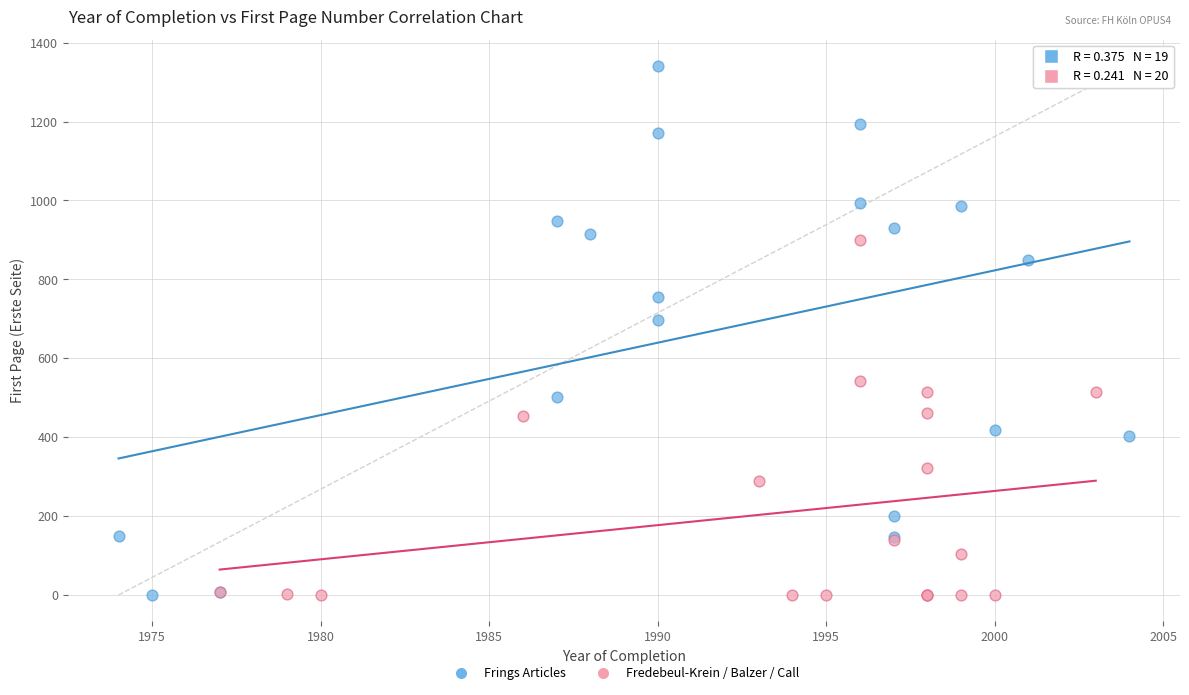

What are all the series names shown in the legend?

Frings Articles, Fredebeul-Krein / Balzer / Call